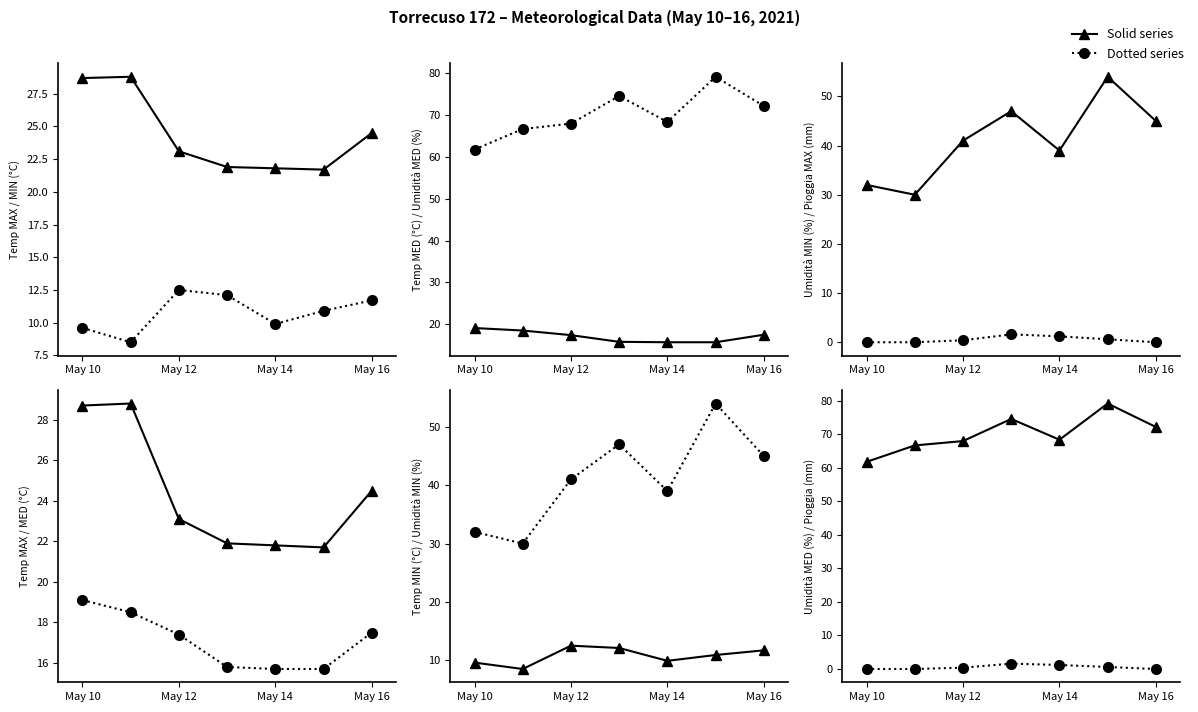

What is the difference between the maximum and minimum values in the Umidità MED (%) series?

17.4